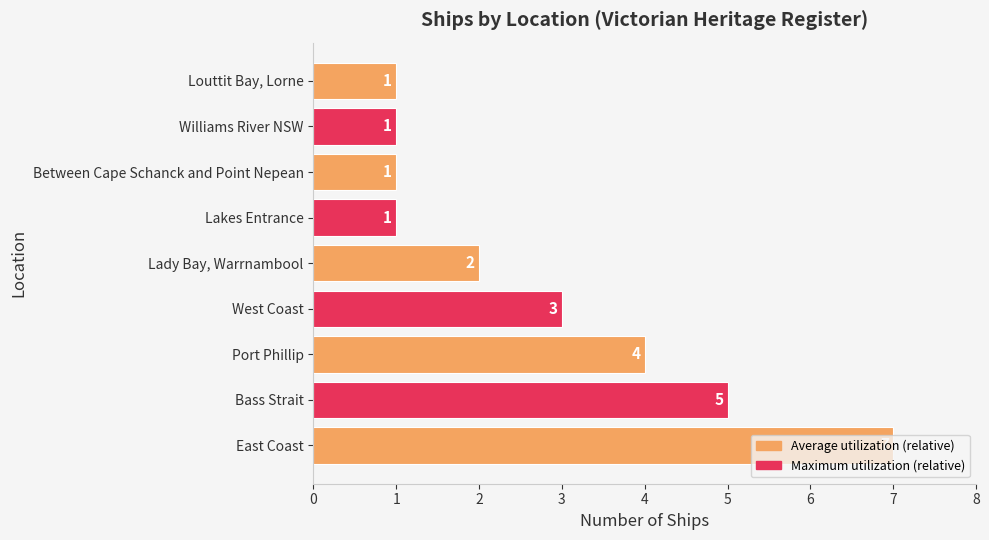

Approximately how many times larger is the value at Lady Bay, Warrnambool compared to Louttit Bay, Lorne?

2.0